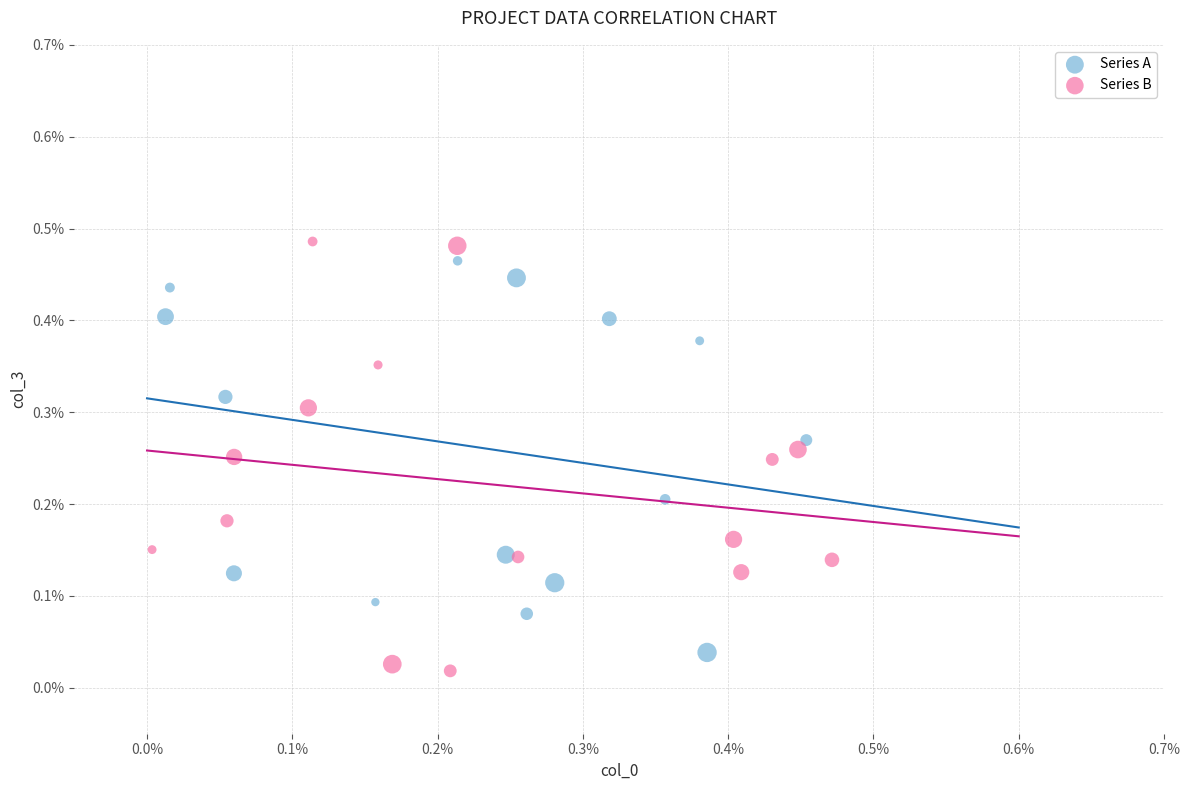

What are all the series names shown in the legend?

Series A, Series B